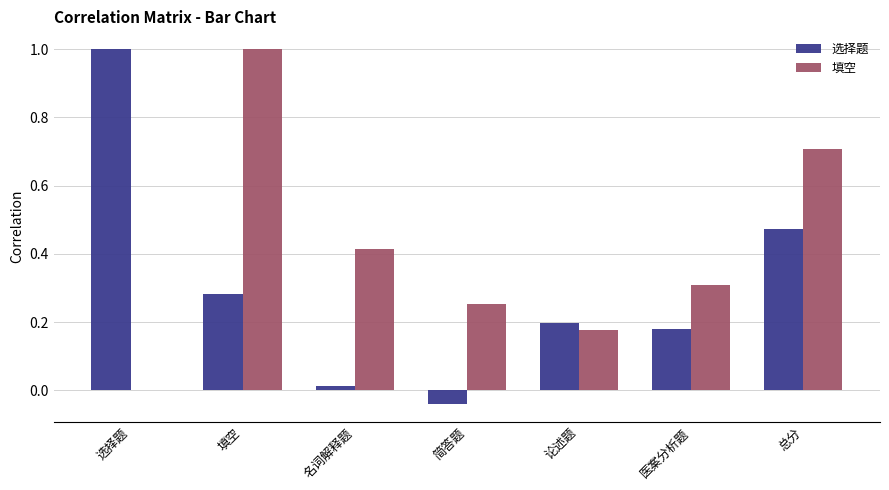

Which series changed the most between 简答题 and 医案分析题?

选择题